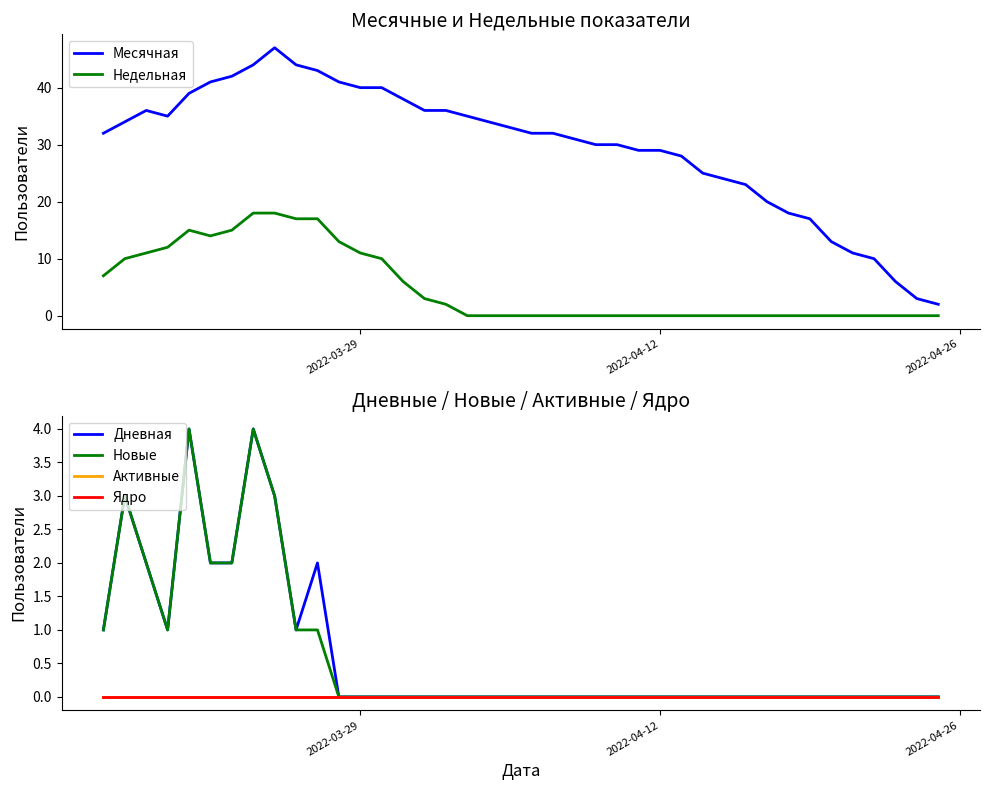

How many categories are shown in the chart?

40